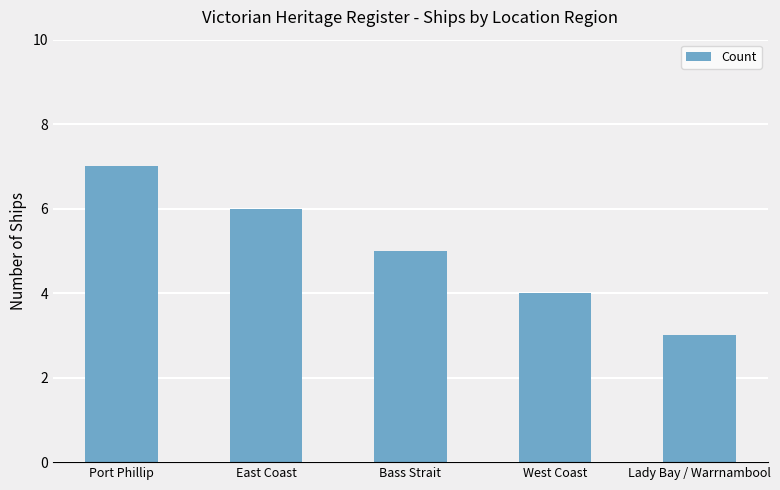

At which category does the chart reach its minimum across all series?

Lady Bay / Warrnambool